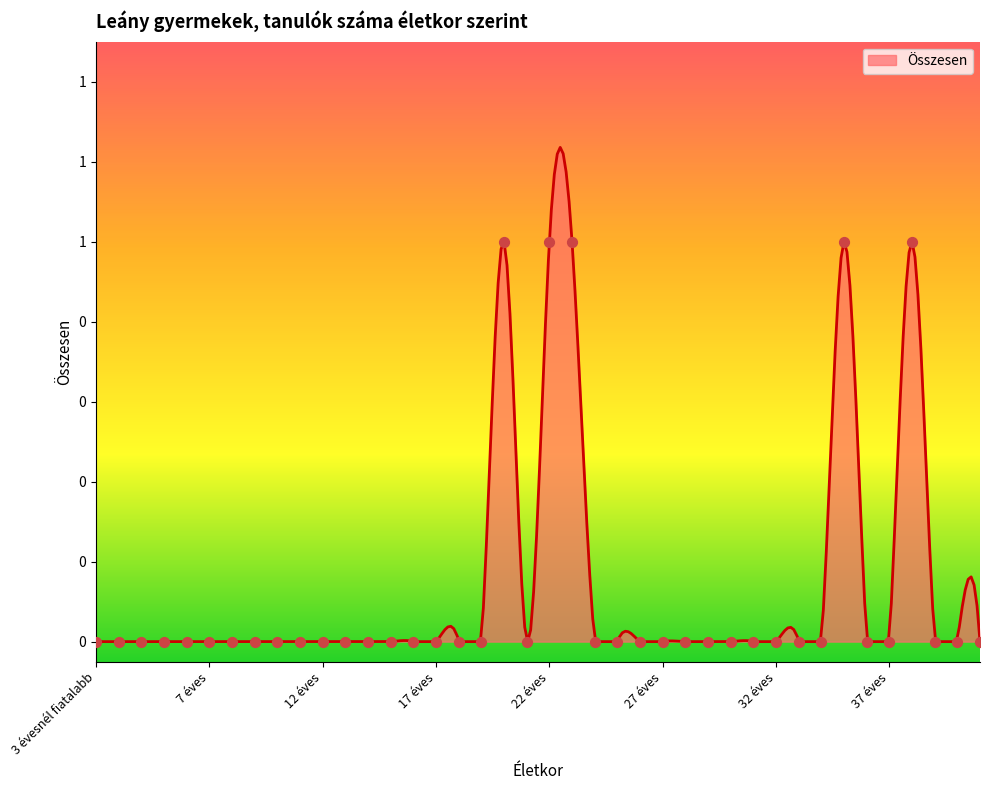

Which has a higher value, 29 éves or 41 éves?

29 éves